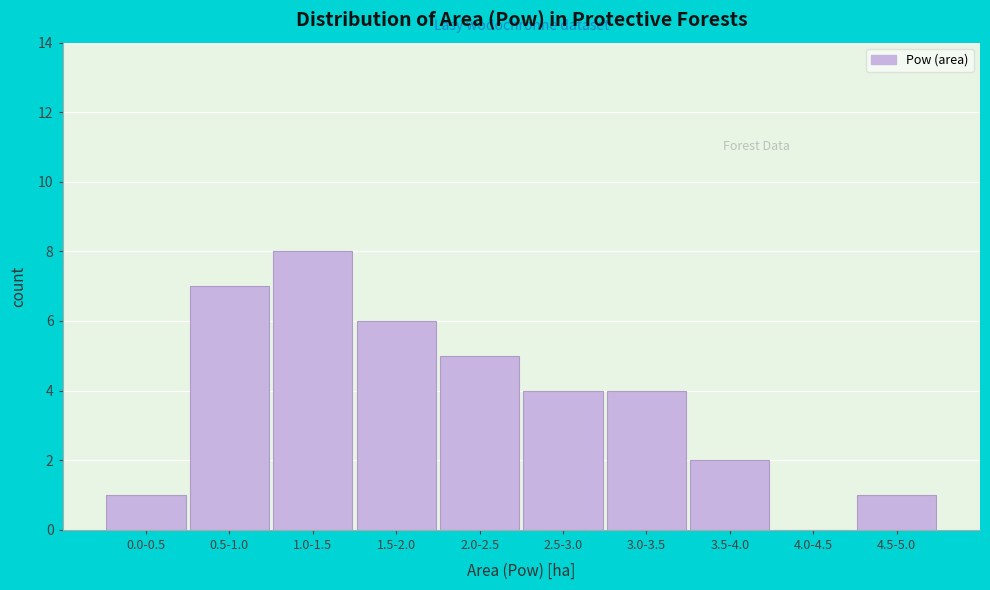

Reading left to right, list all the values displayed in this chart.

0.0-0.5=1	0.5-1.0=7	1.0-1.5=8	1.5-2.0=6	2.0-2.5=5	2.5-3.0=4	3.0-3.5=4	3.5-4.0=2	4.0-4.5=0	4.5-5.0=1